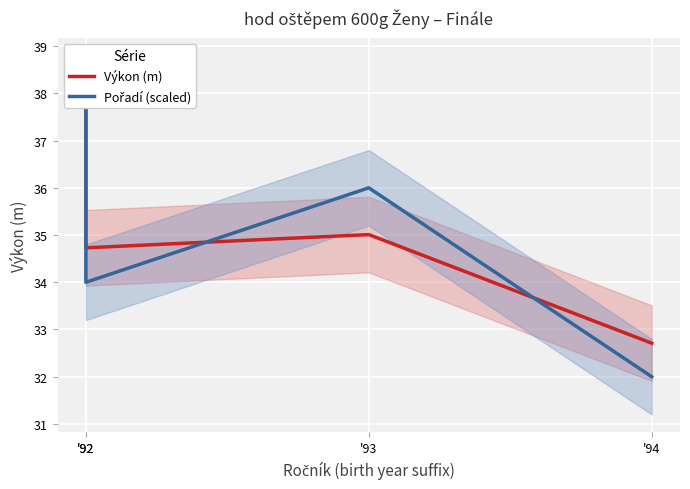

At which label is Pořadí (scaled) closest to 35?

'92